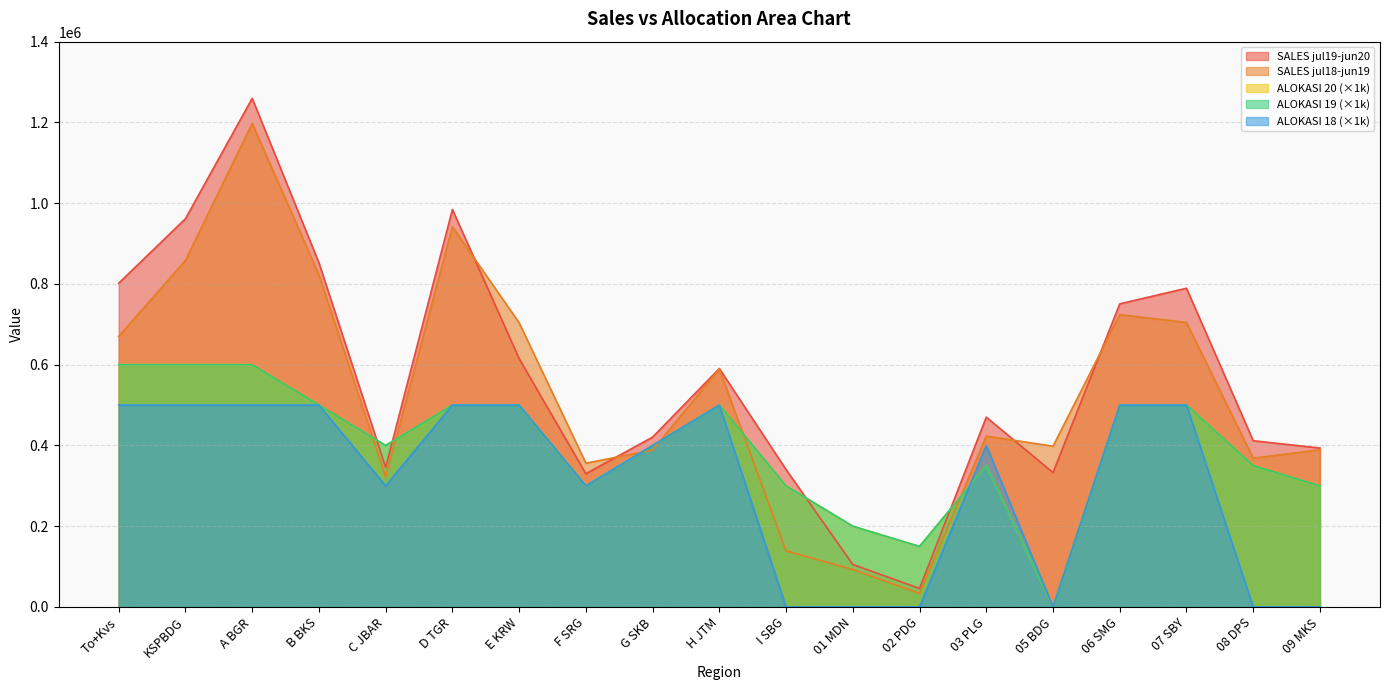

Reading right to left, extract all data points from this chart.

SALES jul18-jun19: 389243.2	368397.9	704576.2	724005.5	398124.3	423107.8	33606.2	92785.6	138833.4	589309.9	388495.2	356172.7	703868.9	941717.6	321860.5	822816.3	1197872.3	858350.1	670162.8
SALES jul19-jun20: 393608.9	411716.2	789336.3	750679.6	332811.7	470105.0	45882.8	105207.5	340337.4	590516.0	420702.4	329949.4	615143.0	984422.8	345726.8	852334.1	1259657.9	961577.9	801858.2
ALOKASI 19: 300000.0	350000.0	500000.0	500000.0	0.0	350000.0	150000.0	200000.0	300000.0	500000.0	400000.0	300000.0	500000.0	500000.0	400000.0	500000.0	600000.0	600000.0	600000.0
ALOKASI 20: 300000.0	350000.0	500000.0	500000.0	0.0	350000.0	150000.0	200000.0	300000.0	500000.0	400000.0	300000.0	500000.0	500000.0	400000.0	500000.0	600000.0	600000.0	600000.0
ALOKASI 18: 0.0	0.0	500000.0	500000.0	0.0	400000.0	0.0	0.0	0.0	500000.0	400000.0	300000.0	500000.0	500000.0	300000.0	500000.0	500000.0	500000.0	500000.0